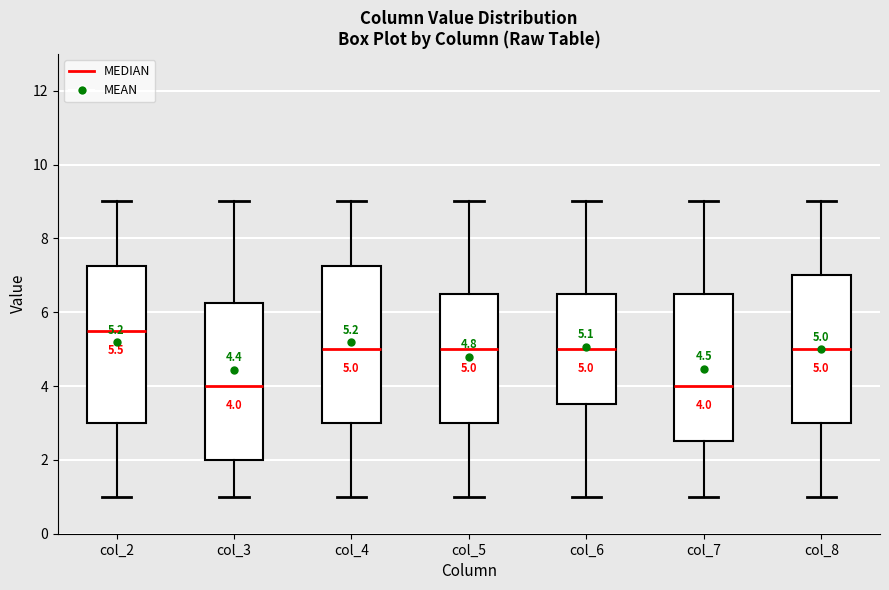

Which box has the highest median line?

col_2